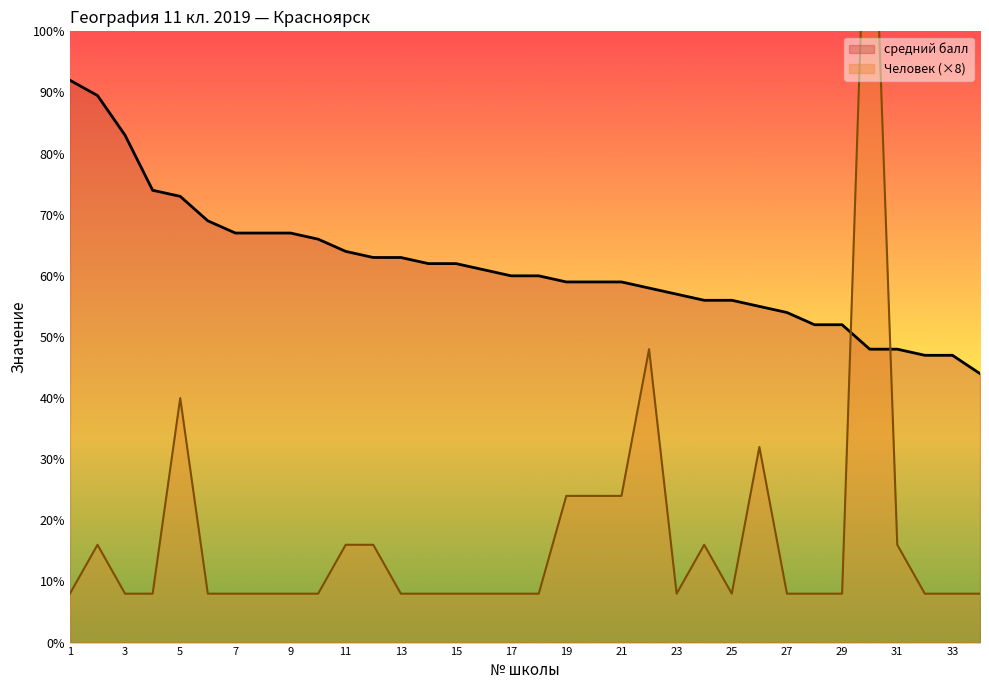

How many intersections are there between средний балл and Человек?

2